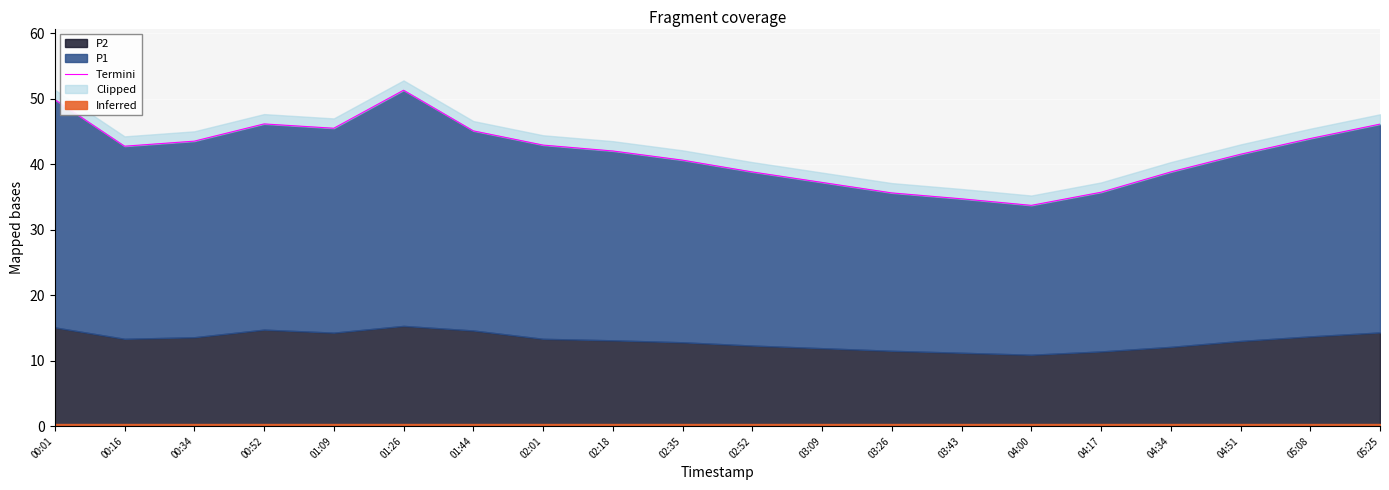

How many interior local peaks (higher than both neighbors) does the data have?

2